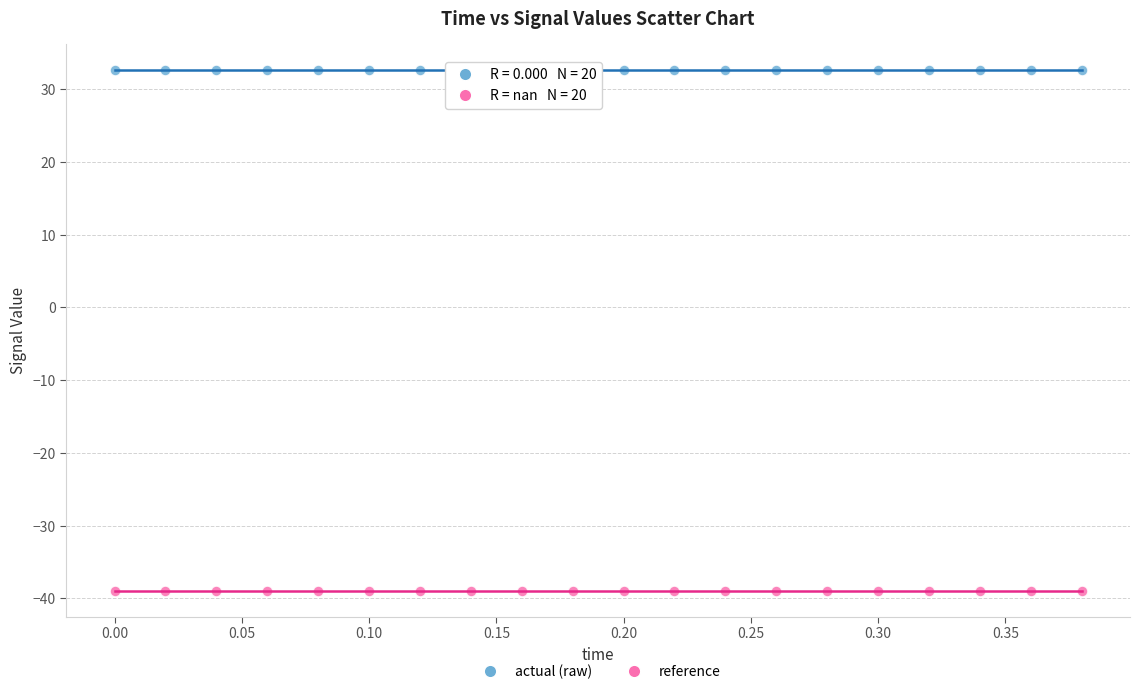

Which series reaches the maximum Y coordinate?

actual (raw)